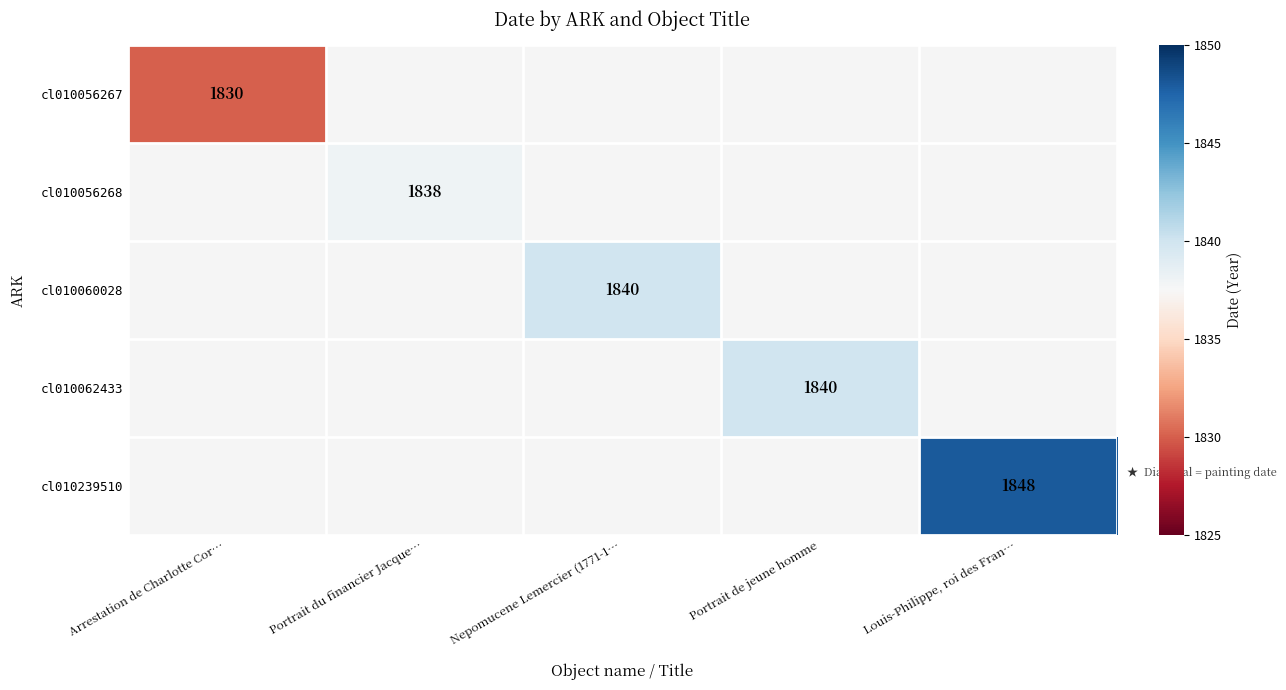

What is the smallest value displayed?

1830.0